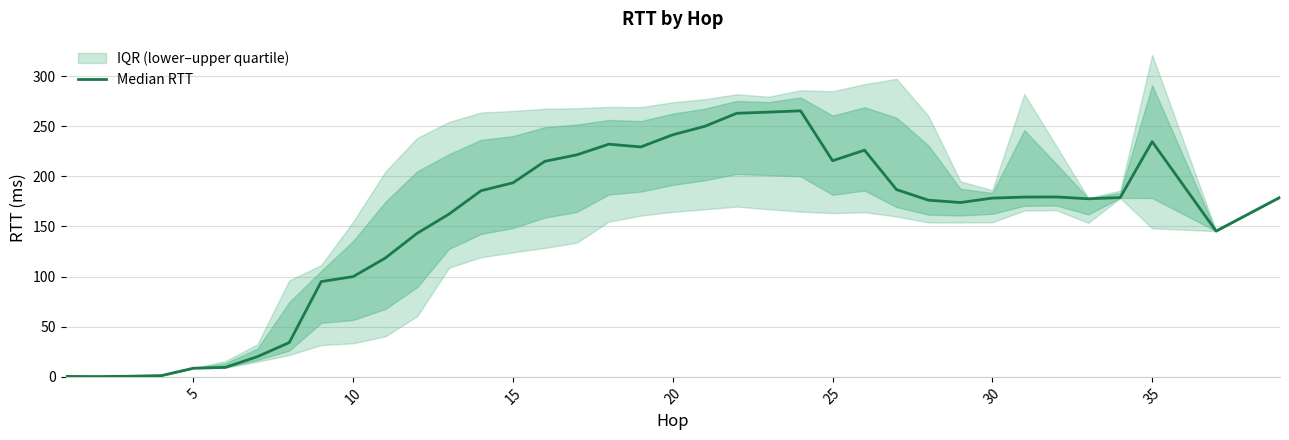

True or false: there are more than 2 points higher than both neighbors.

True